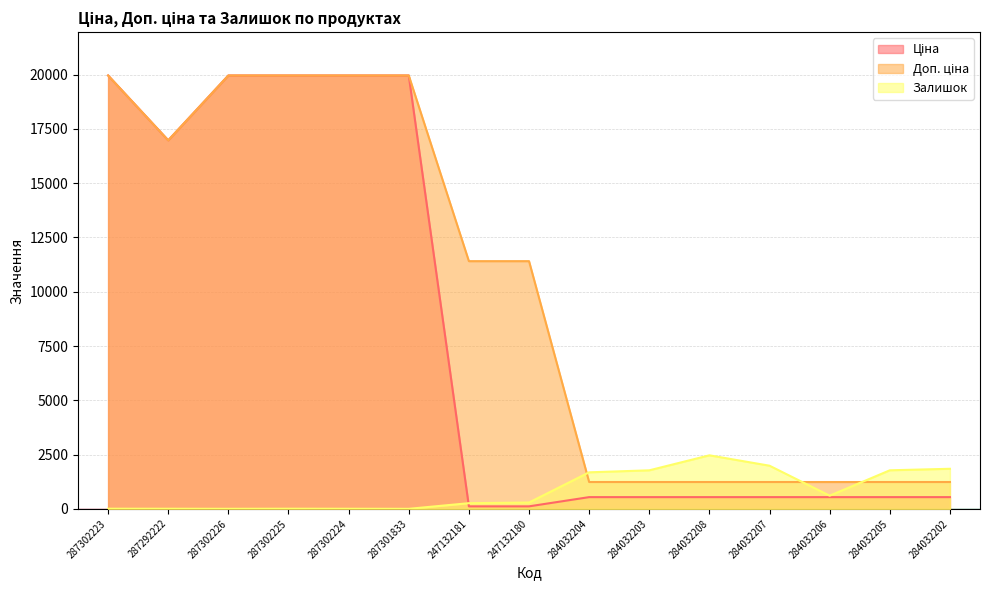

Is it true that Ціна equals 16976.3 at 287292222?

True